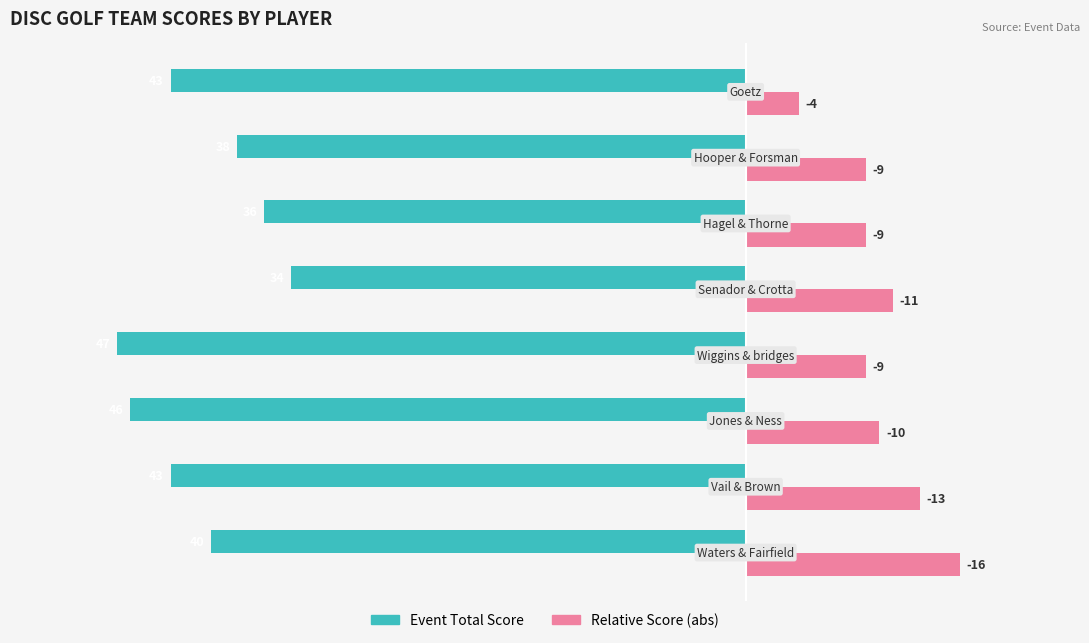

What are all the series names shown in the legend?

Event Total Score, Relative Score (abs)